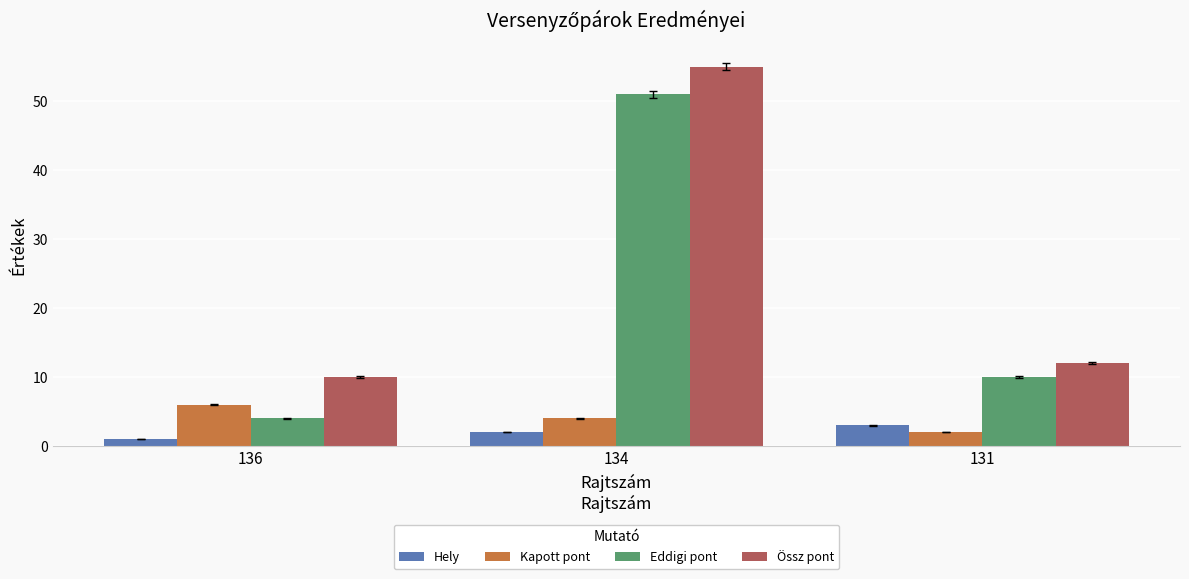

What is the difference between the highest and lowest values at 134?

53